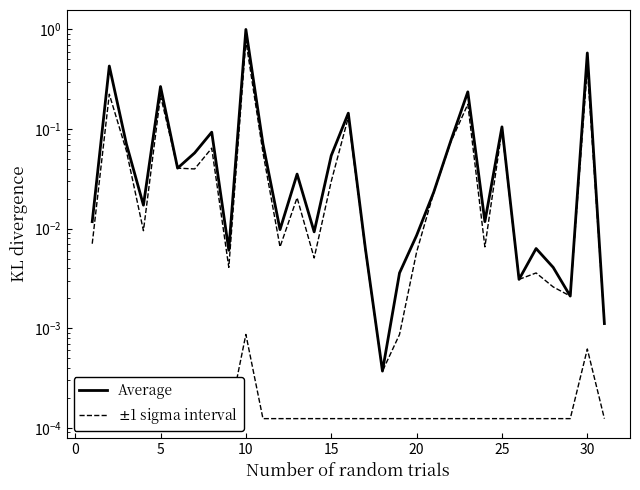

The Average series shows 0.0 at 20. True or false?

True